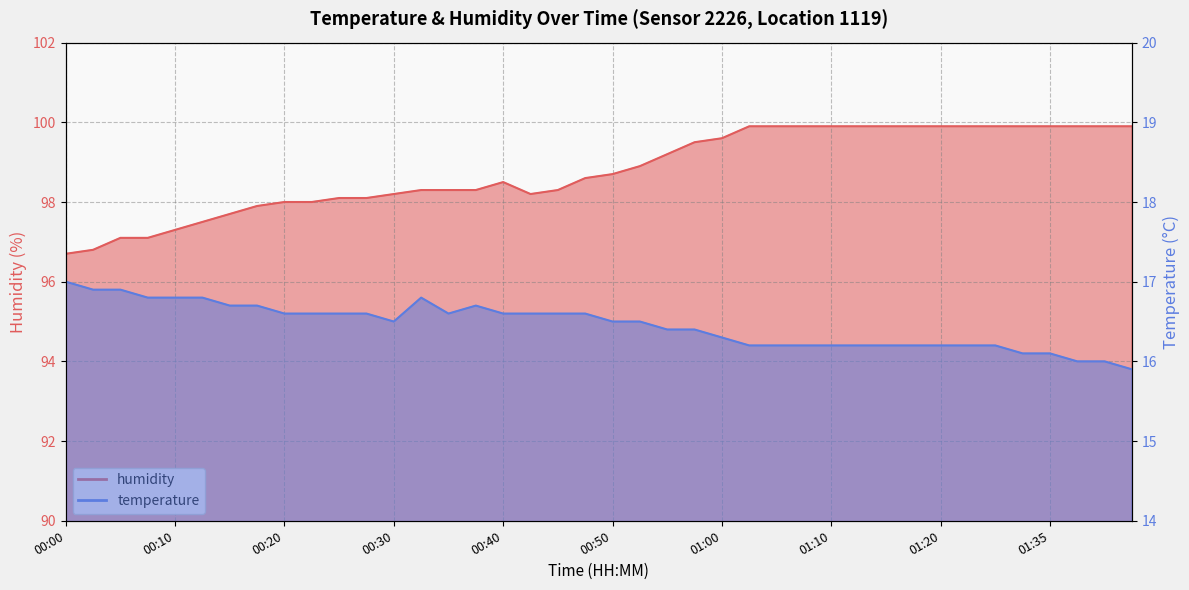

What is the difference between the maximum and minimum values in the humidity series?

3.2